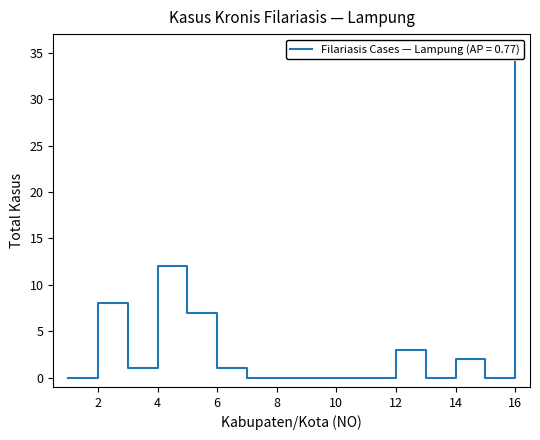

What is the difference between the maximum and minimum values?

34